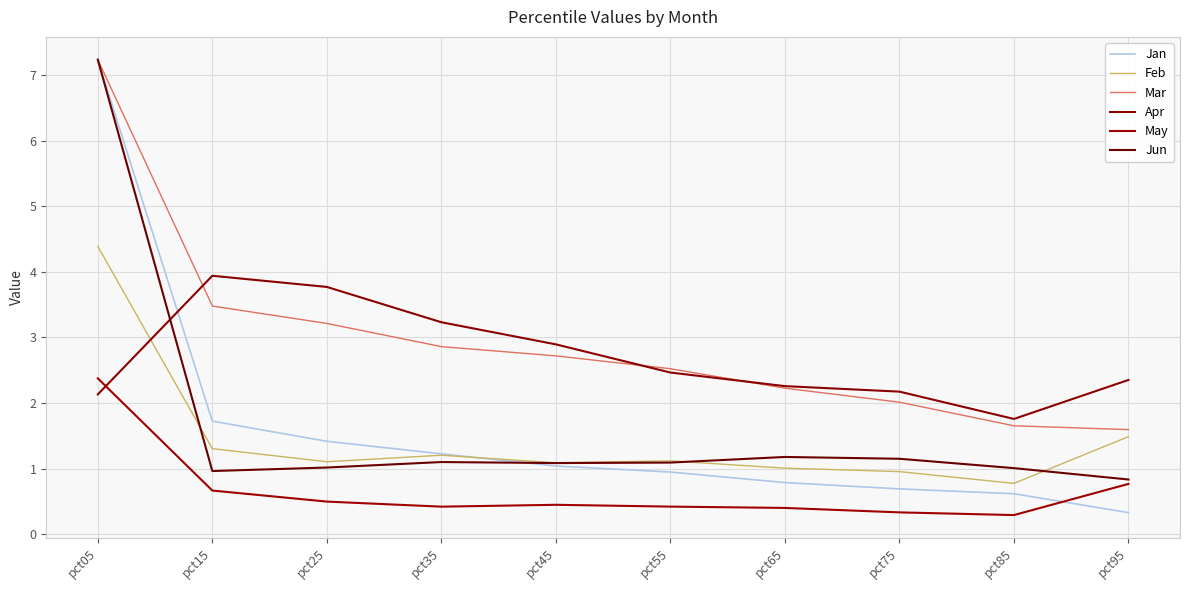

Does the chart have visible grid lines?

Yes